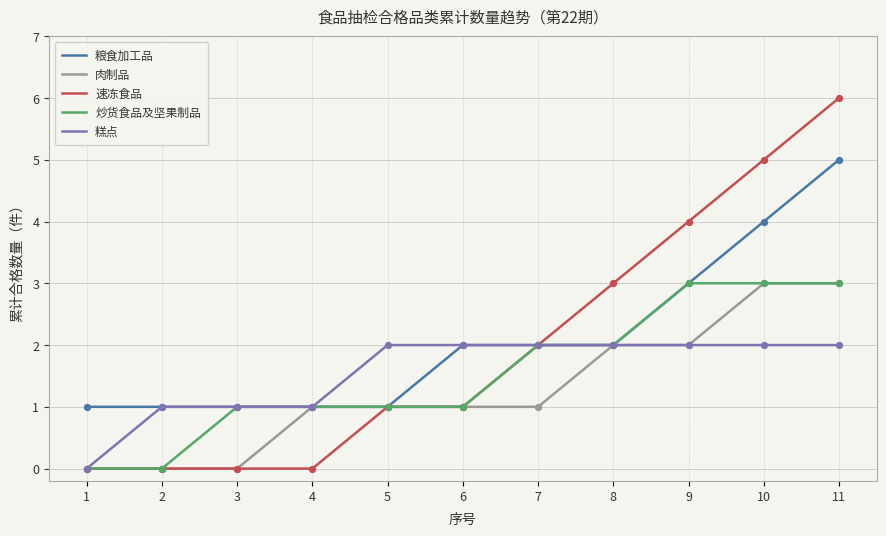

Between 7 and 10, which series saw the biggest shift?

速冻食品